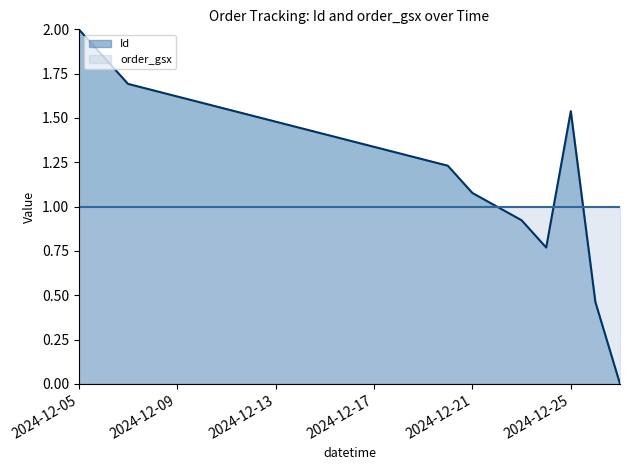

List the labels in order of value, smallest first.

2024-12-27, 2024-12-26, 2024-12-24, 2024-12-23, 2024-12-21, 2024-12-20, 2024-12-25, 2024-12-07, 2024-12-05